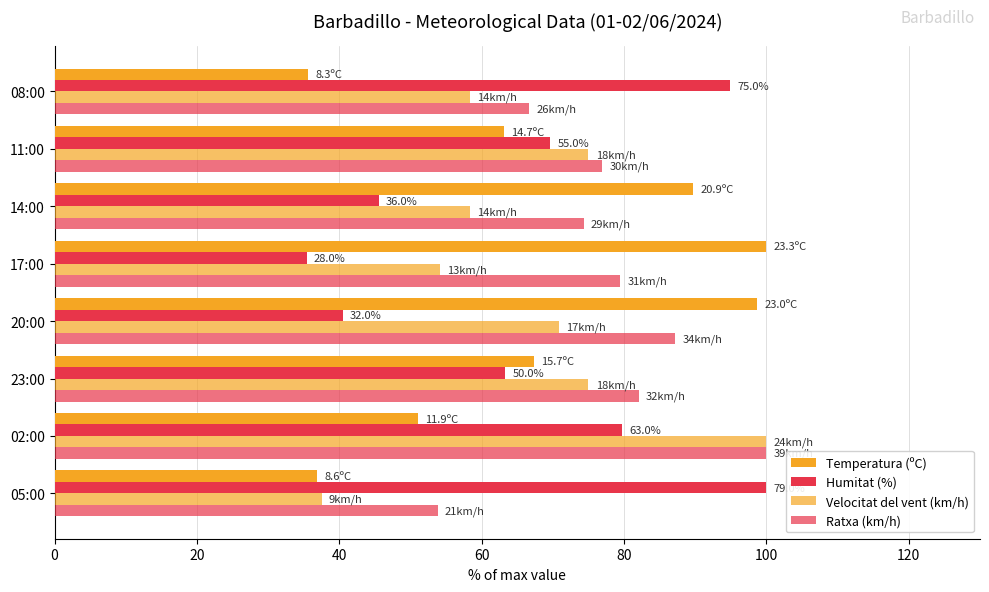

Reading left to right, extract all data points from this chart.

Temperatura (ºC): 36.9	51.1	67.4	98.7	100.0	89.7	63.1	35.6
Humitat (%): 100.0	79.7	63.3	40.5	35.4	45.6	69.6	94.9
Velocitat del vent (km/h): 37.5	100.0	75.0	70.8	54.2	58.3	75.0	58.3
Ratxa (km/h): 53.8	100.0	82.1	87.2	79.5	74.4	76.9	66.7